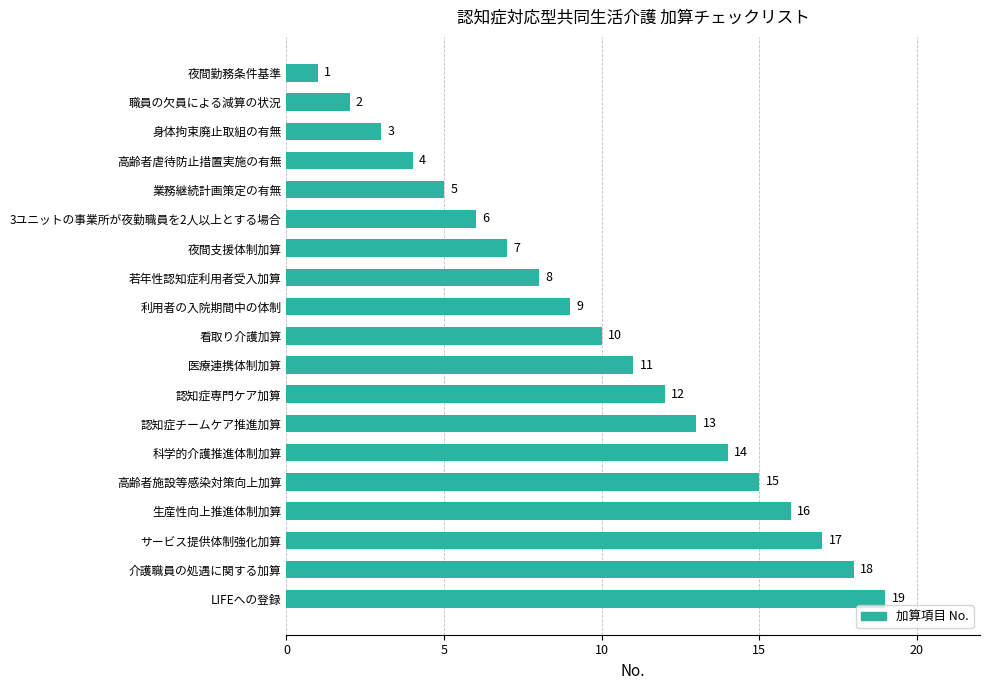

At which label is the value closest to 10?

看取り介護加算